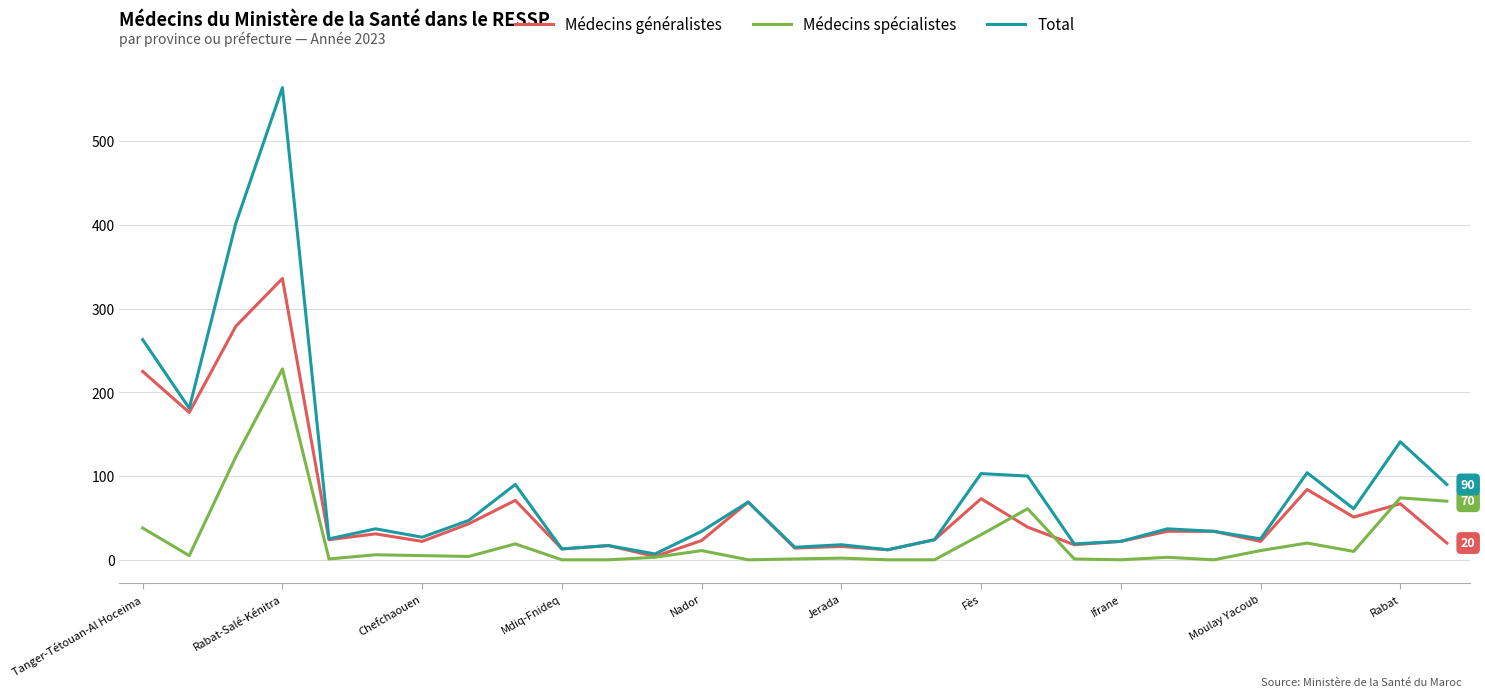

Which series has the largest range (max minus min)?

Total